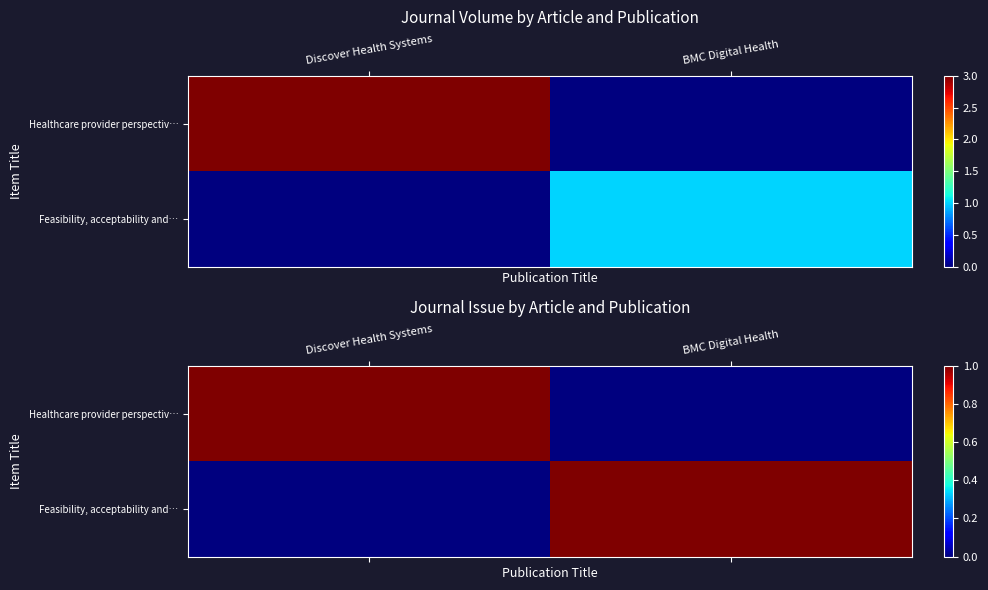

Rank the categories by Healthcare provider perspectiv… value from highest to lowest.

Discover Health Systems, BMC Digital Health